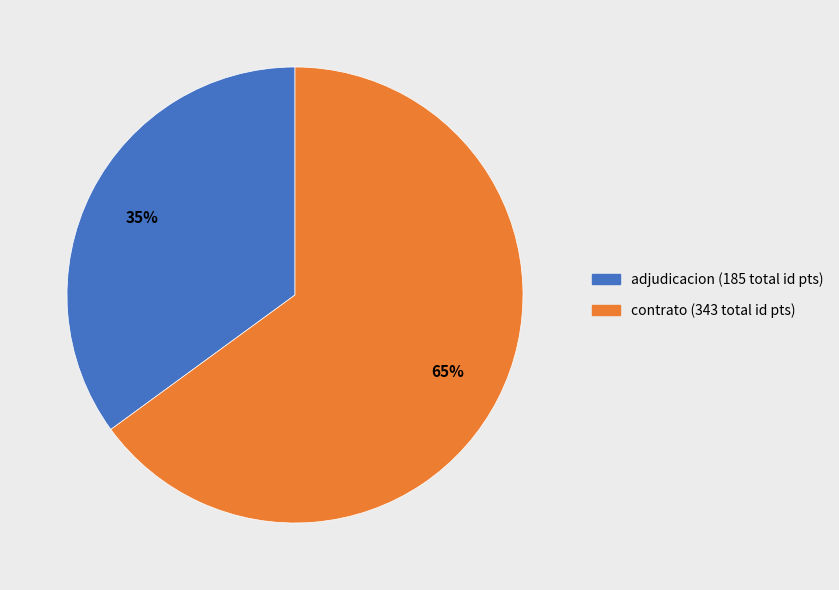

What is the ratio of the value at adjudicacion (185 total id pts) to the value at contrato (343 total id pts)?

0.5